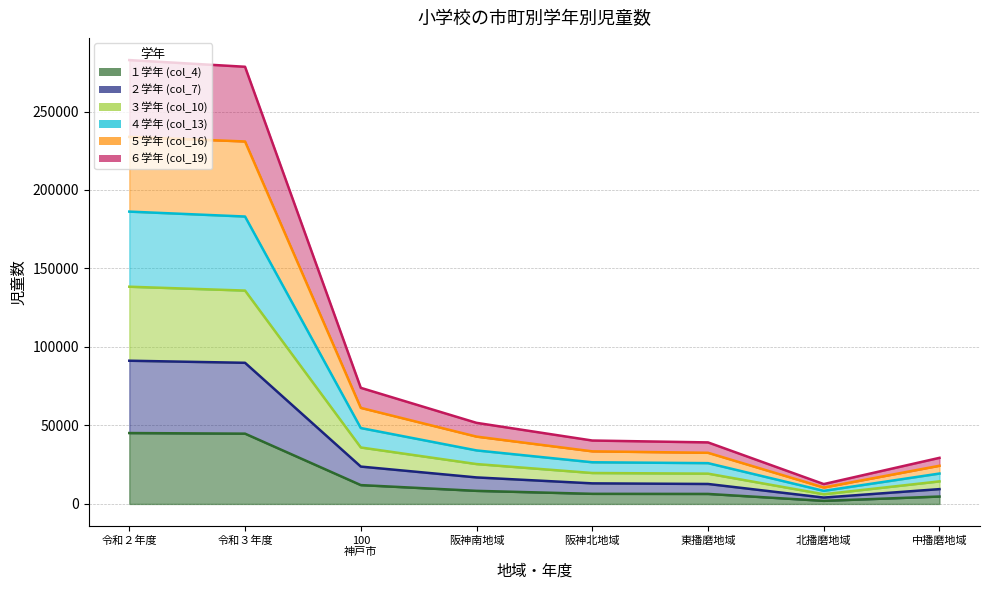

At which label does ２学年 (col_7) reach its minimum?

北播磨地域